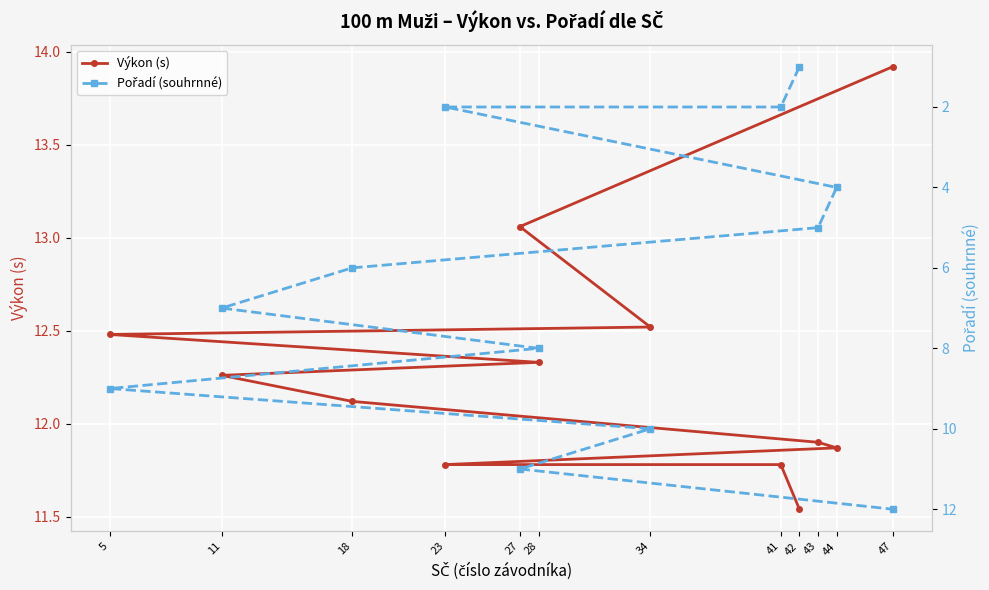

At how many categories does at least one series exceed 2?

12